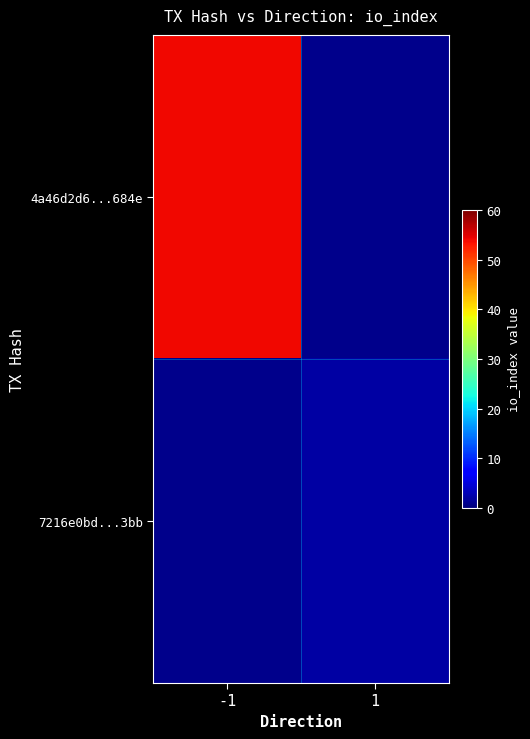

Is the value of 7216e0bd...3bb at -1 greater than the value of 4a46d2d6...684e at -1?

No